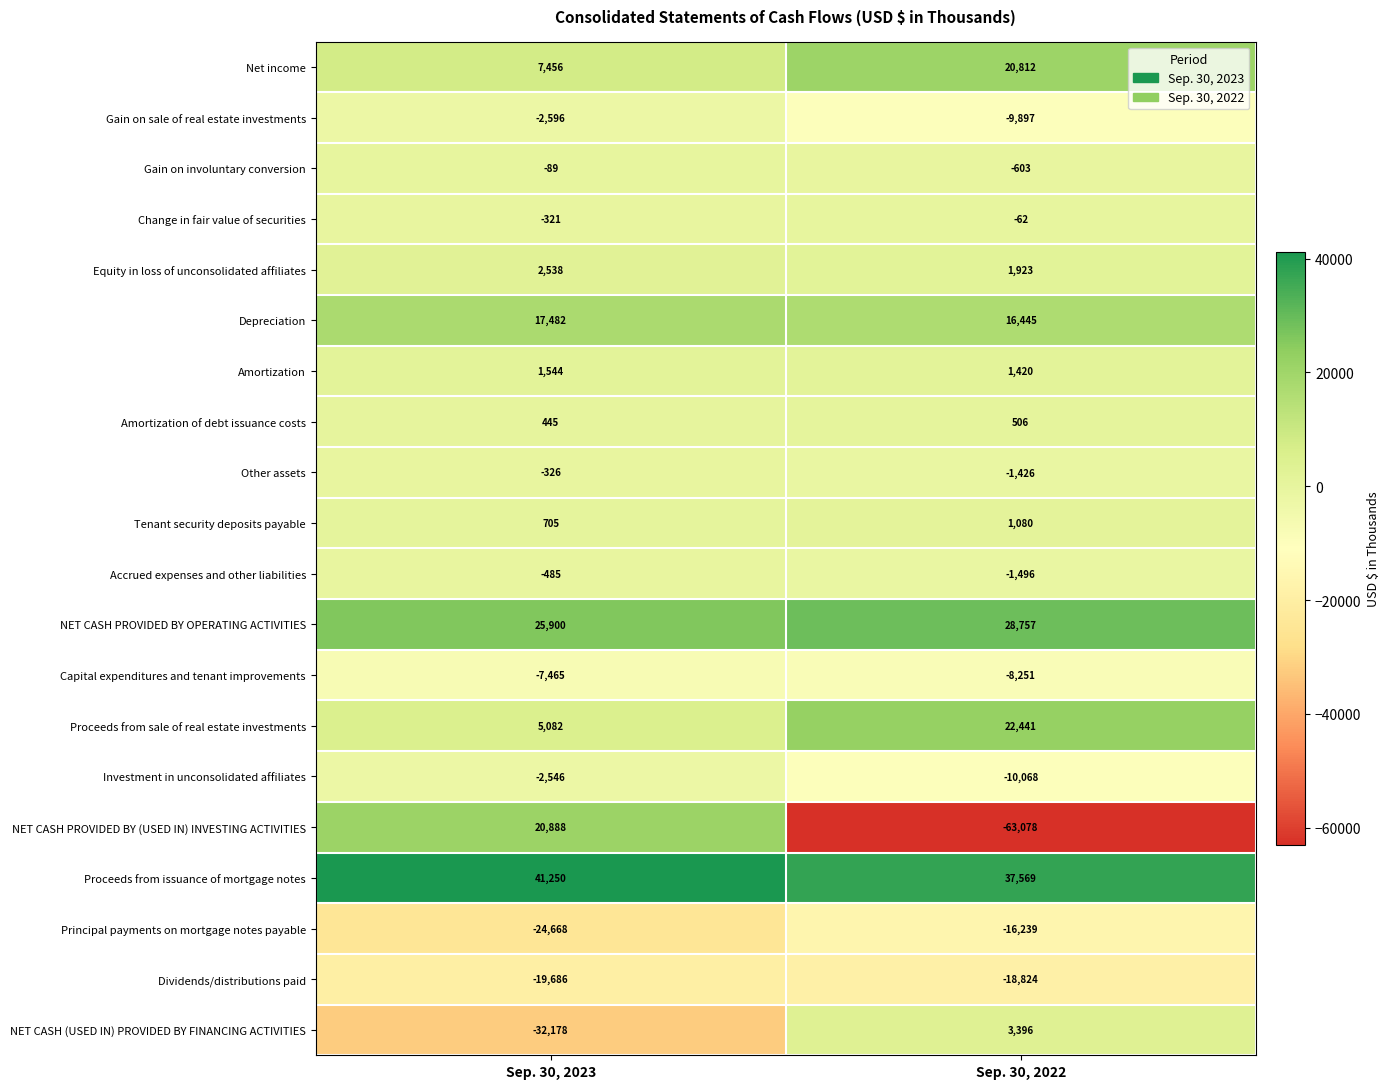

Is the value of Gain on involuntary conversion at Sep. 30, 2022 greater than the value of Amortization of debt issuance costs at Sep. 30, 2022?

No